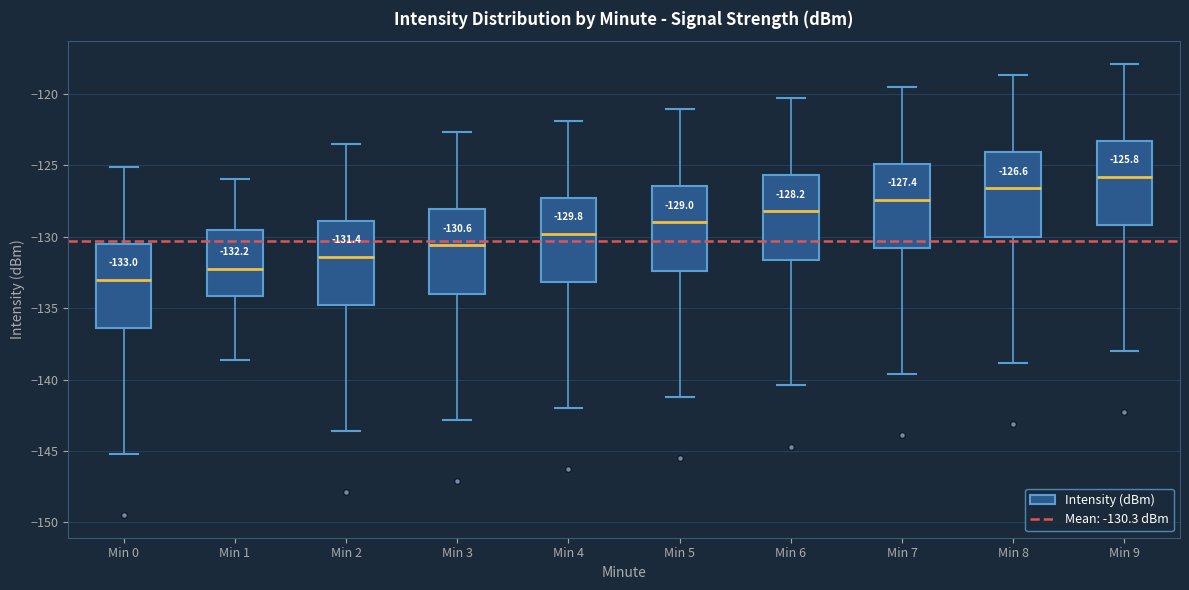

Which box's median line is the highest?

Min 9